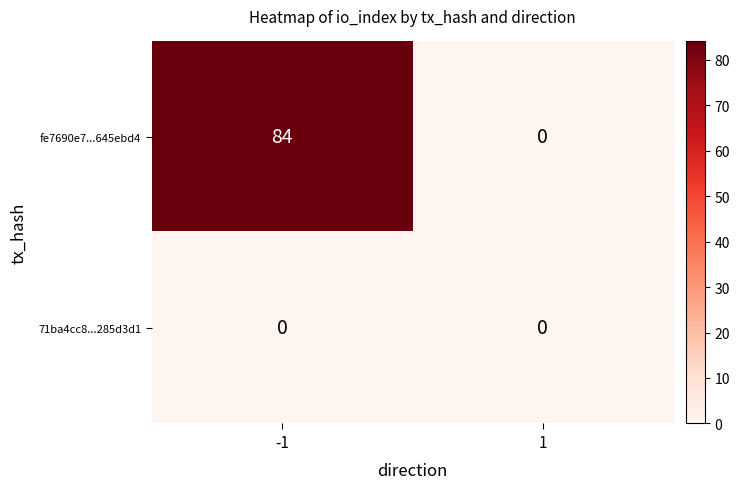

Rank the series at -1 from lowest to highest value.

71ba4cc8...285d3d1, fe7690e7...645ebd4